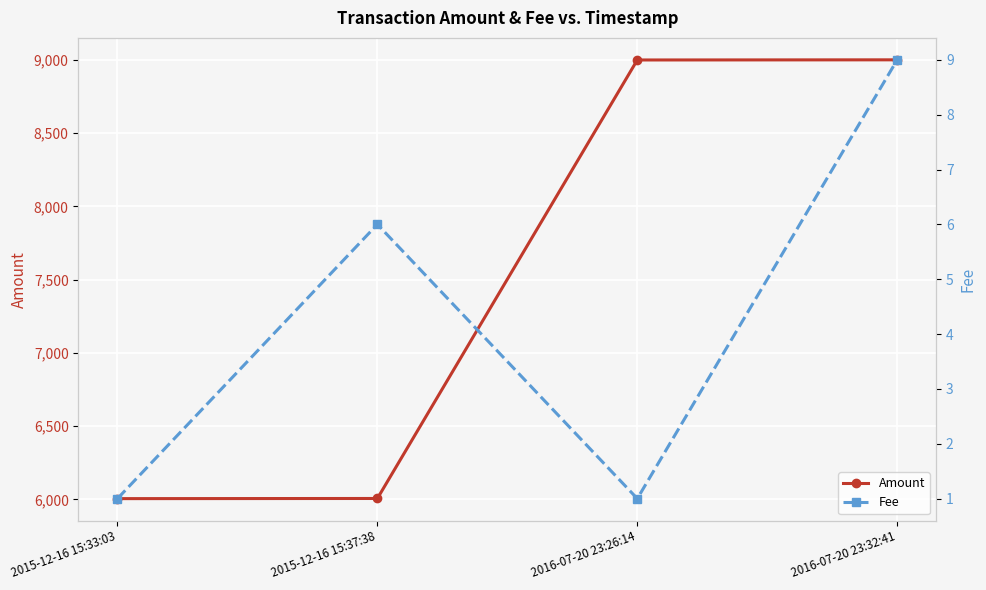

What position from the right is 2016-07-20 23:26:14?

2